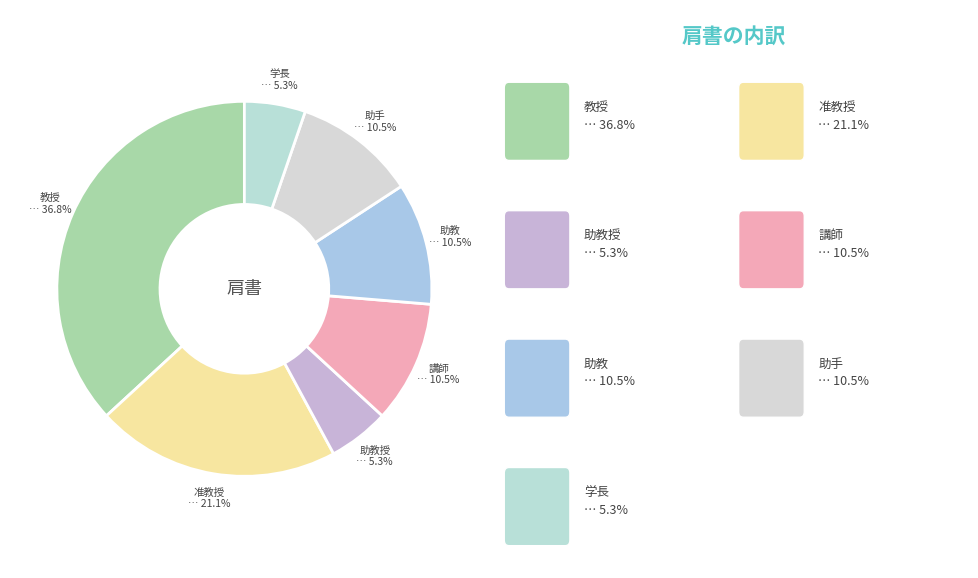

What percentage is NOT represented by 准教授?

78.9%